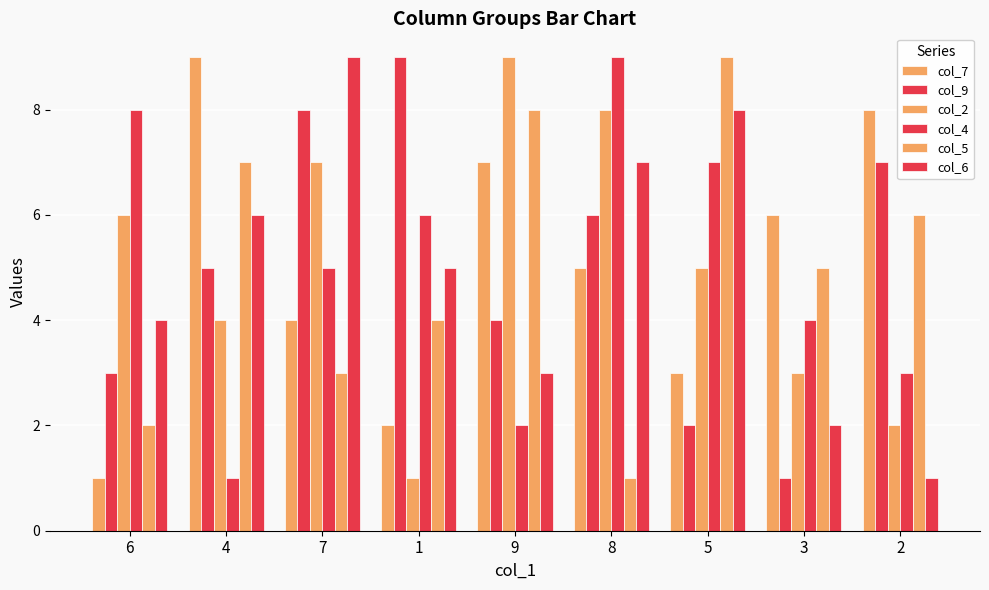

What is the total value across all series at 2?

27